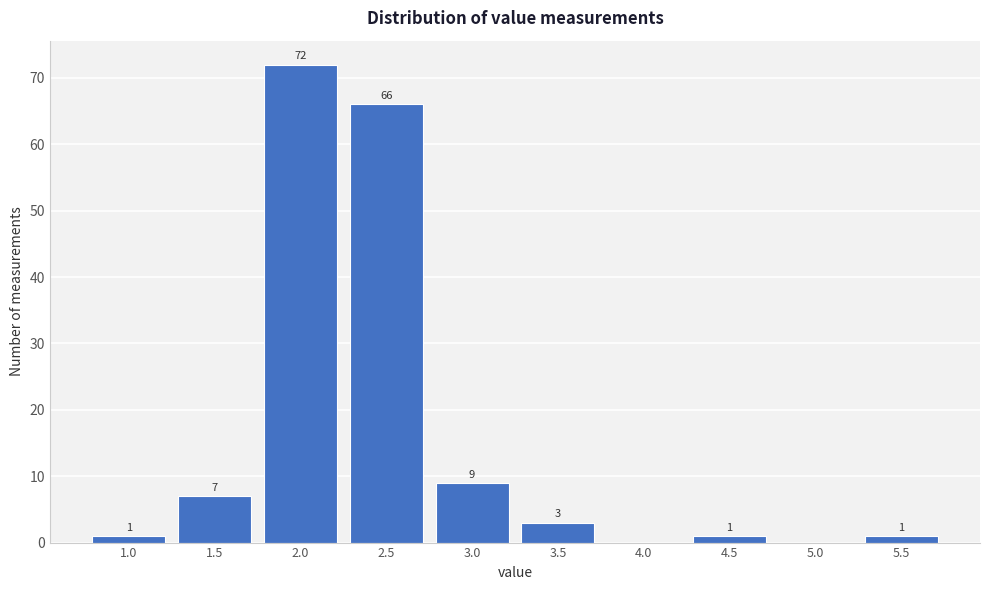

Reading left to right, list all the values displayed in this chart.

1.0=1	1.5=7	2.0=72	2.5=66	3.0=9	3.5=3	4.0=0	4.5=1	5.0=0	5.5=1